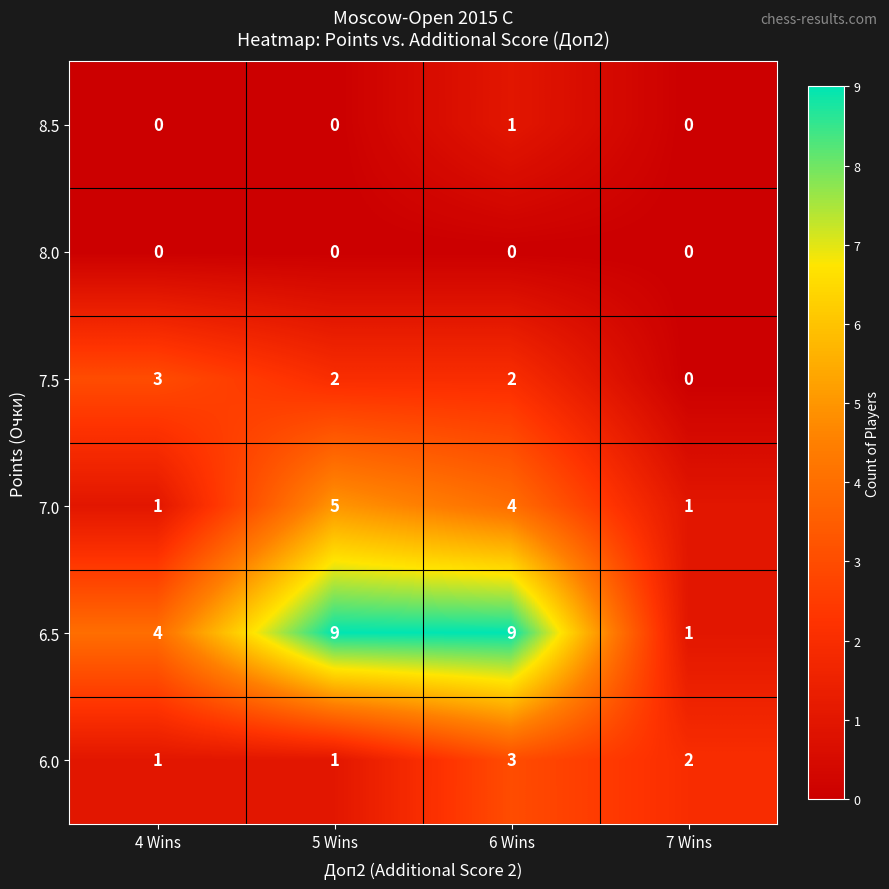

At 6 Wins, list the series in order from smallest to largest.

8.0, 8.5, 7.5, 6.0, 7.0, 6.5